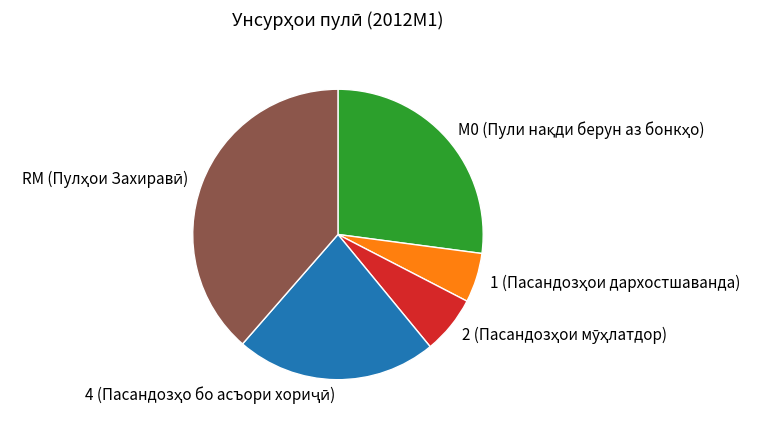

Is there a majority slice in this chart?

No